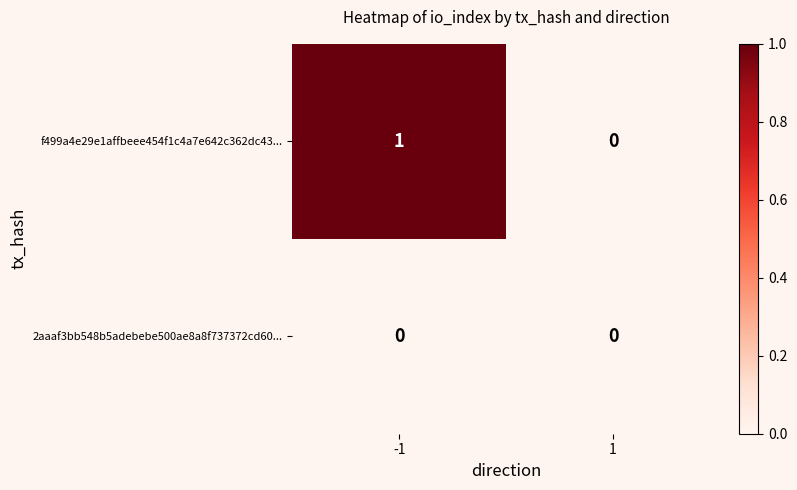

Which series has the largest total across all categories?

f499a4e29e1affbeee454f1c4a7e642c362dc43...